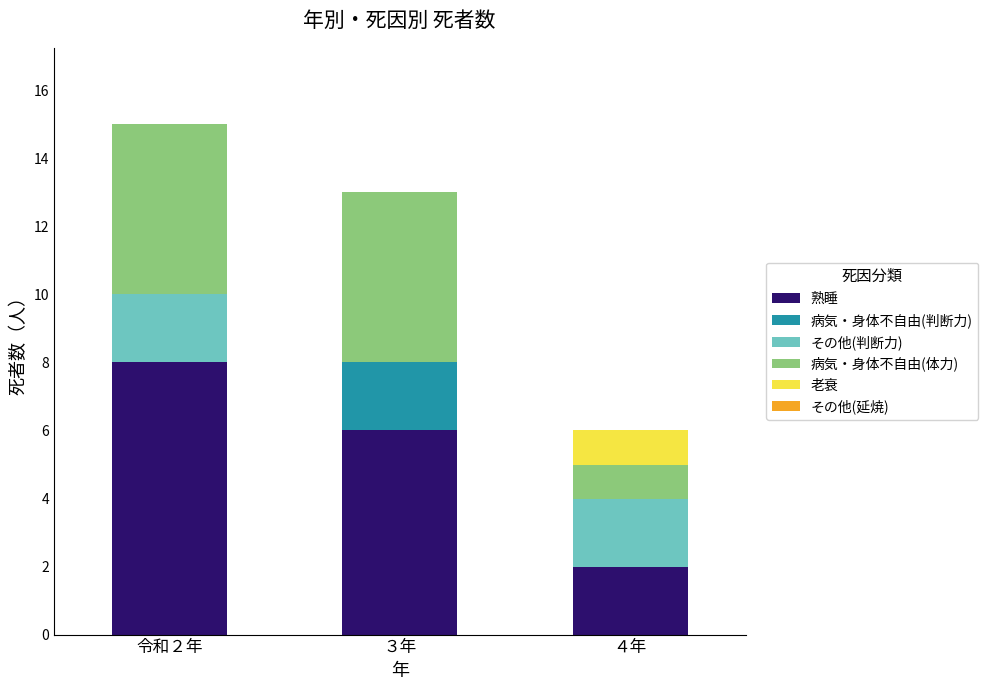

At which category is the sum across all series the highest?

令和２年